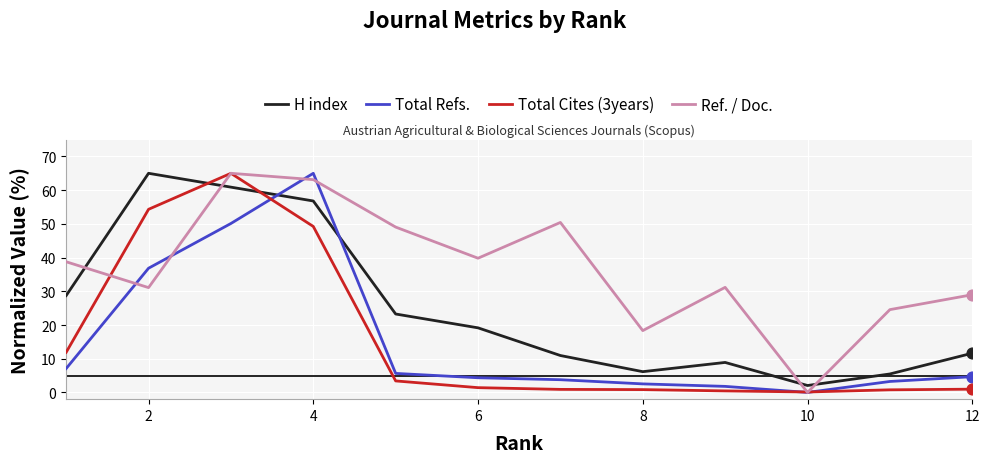

What is the maximum value for Total Refs.?

65.0